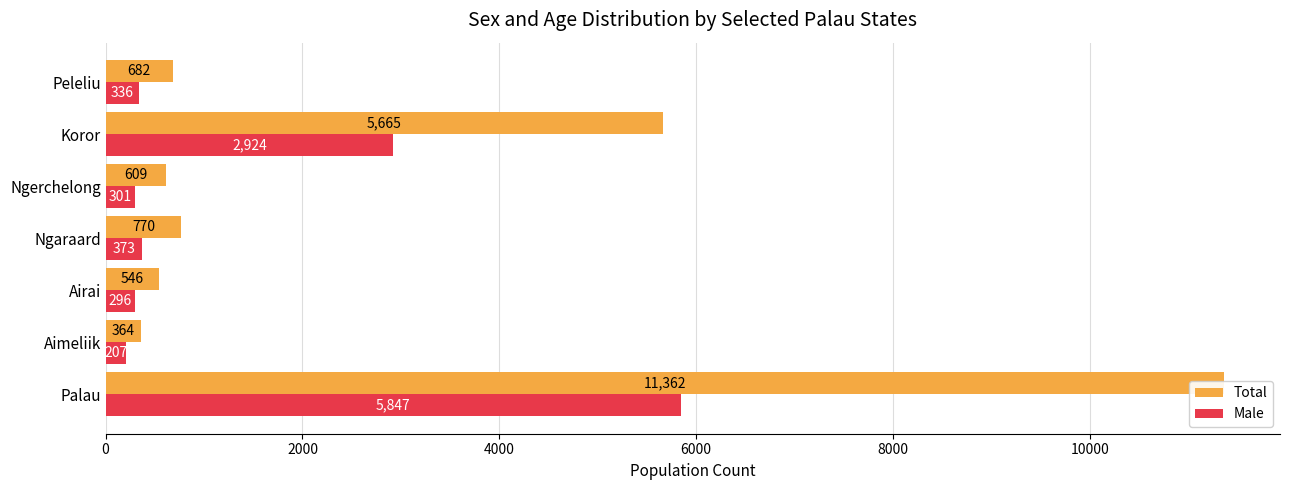

Rank the series by their maximum value, from lowest to highest.

Male, Total